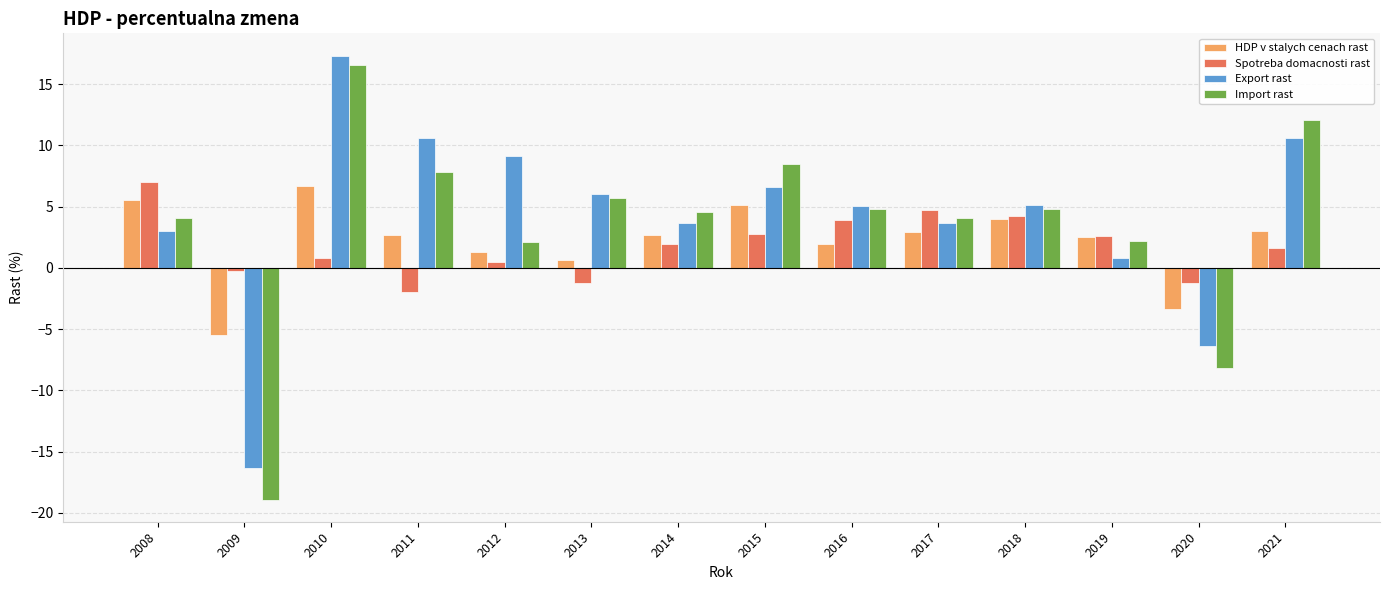

How many bars are there in total?

56